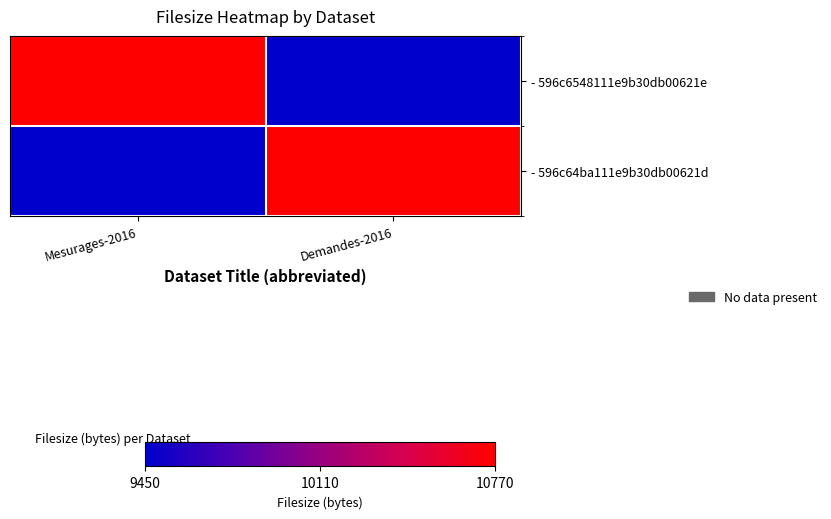

Reading left to right, transcribe all the data shown in this chart.

- 596c6548111e9b30db00621e: Mesurages-2016=10770	Demandes-2016=9450
- 596c64ba111e9b30db00621d: Mesurages-2016=9450	Demandes-2016=10770